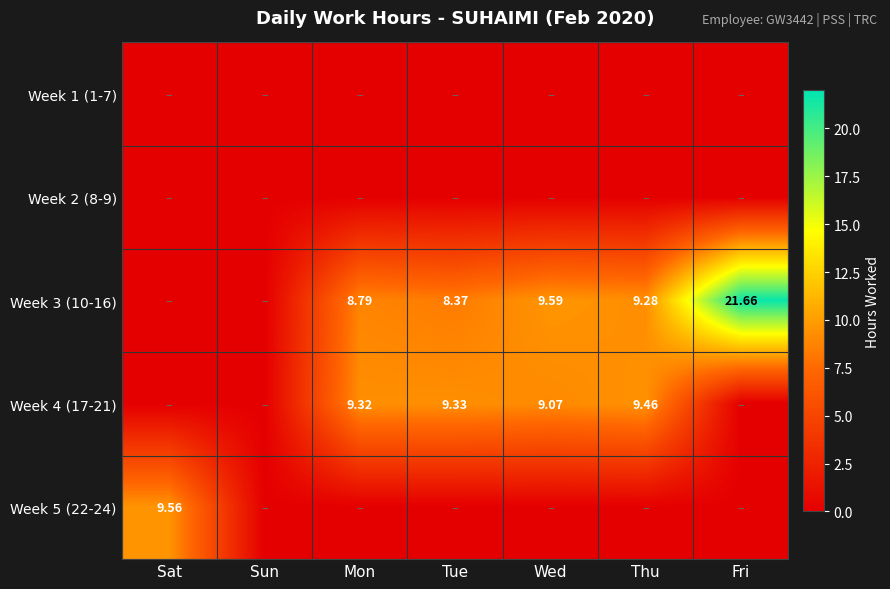

Count the number of categories in the chart.

7